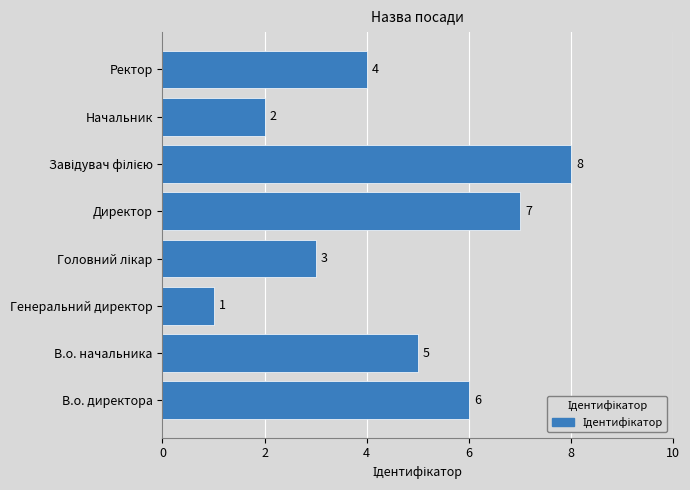

The chart shows a value of 6 at Ректор. True or false?

False